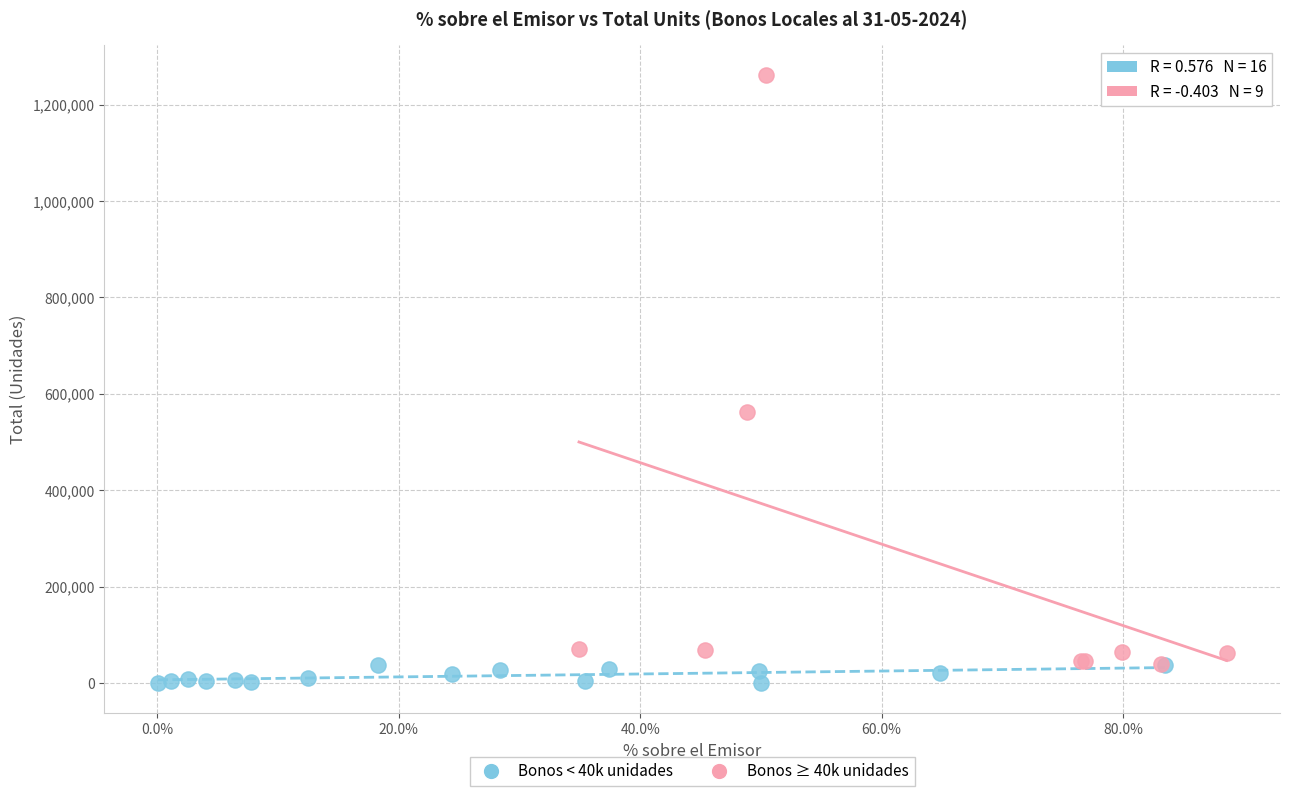

Which series contains the highest Y value?

Bonos ≥ 40k unidades